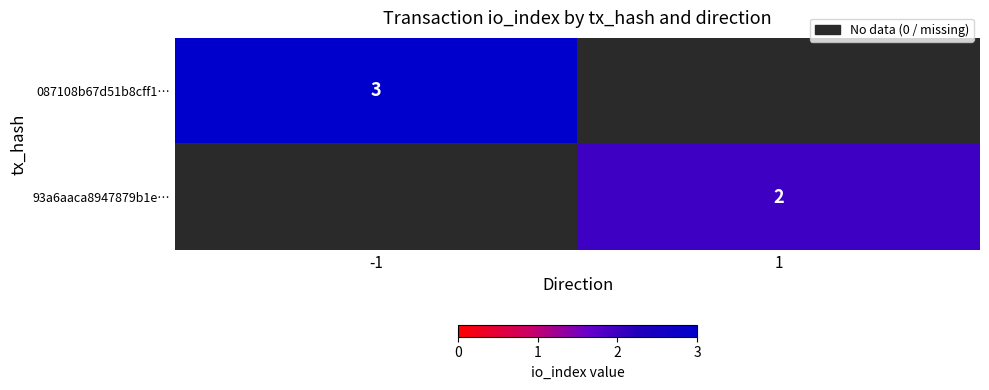

True or false: 087108b67d51b8cff1… has a value of 5 at -1.

False